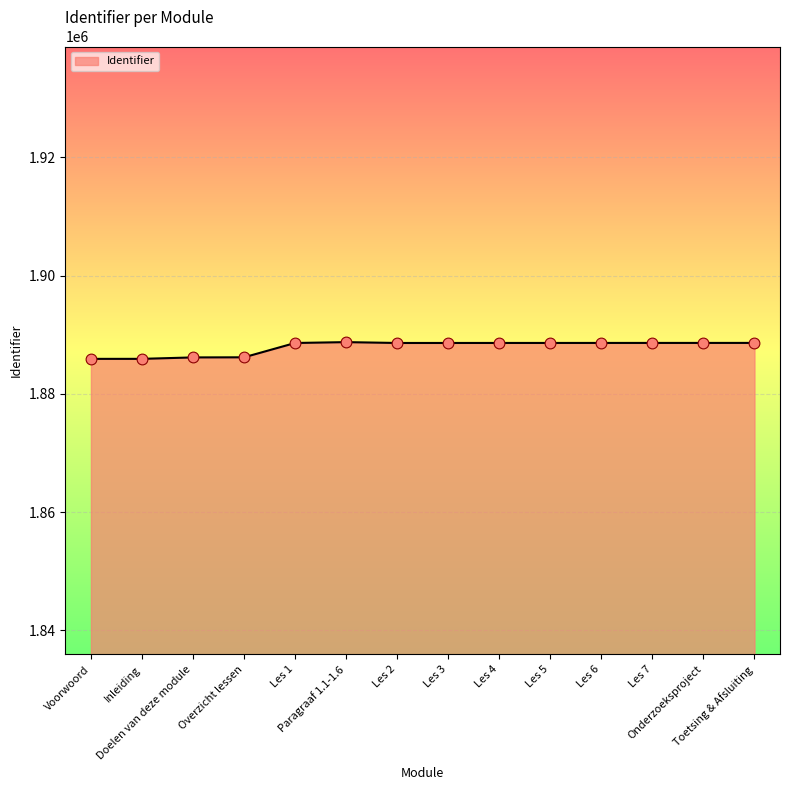

What is the change in value from Inleiding to Les 4?

+2689